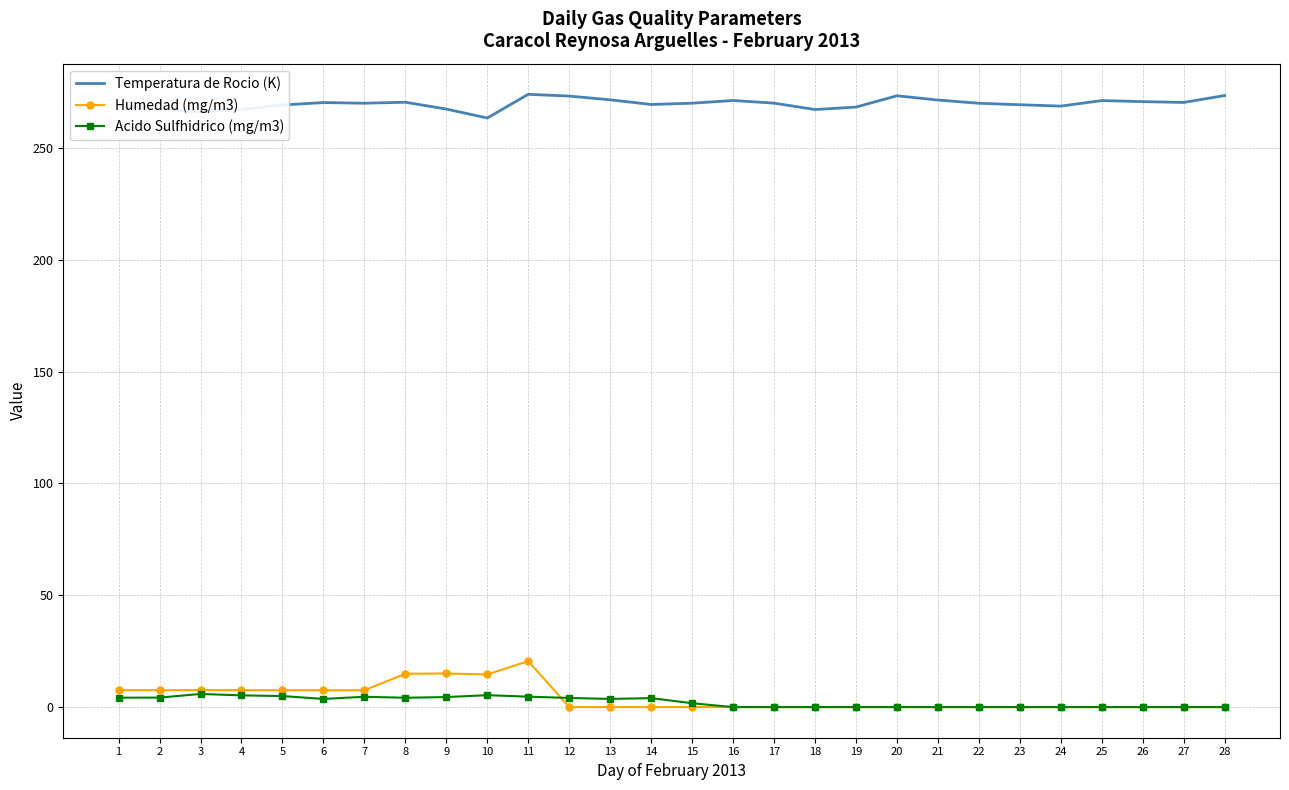

Is the value of Humedad (mg/m3) at 21 greater than the value of Temperatura de Rocio (K) at 11?

No